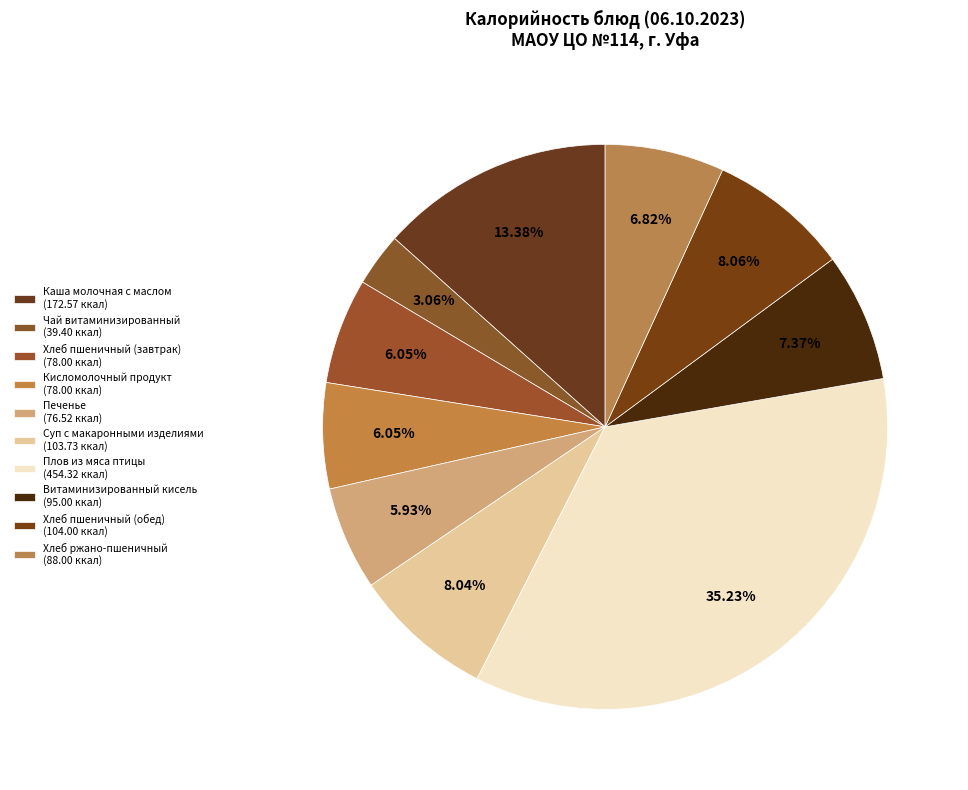

How many segments does this pie chart have?

10